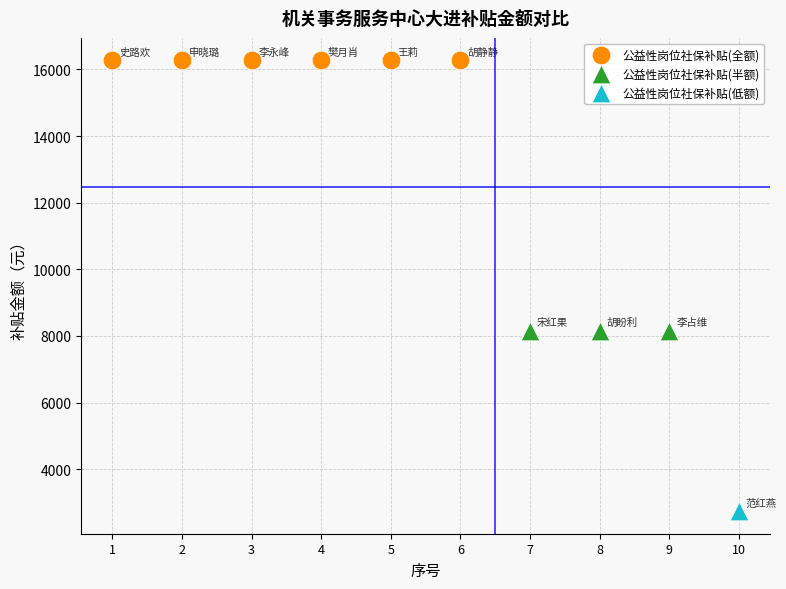

What are all the series names shown in the legend?

公益性岗位社保补贴(全额), 公益性岗位社保补贴(半额), 公益性岗位社保补贴(低额)